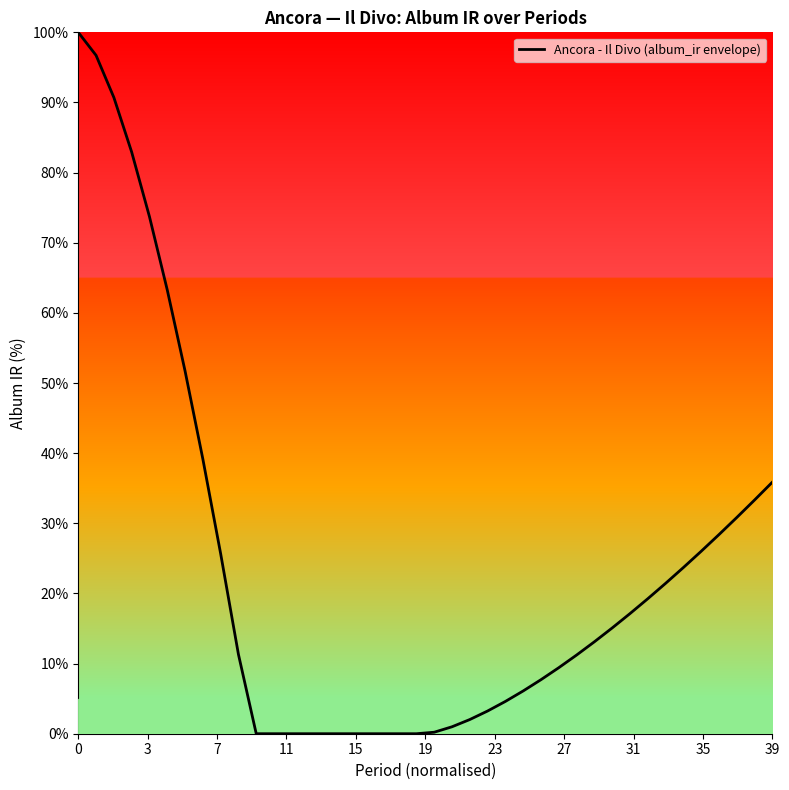

What is the difference between the maximum and minimum values?

100.0